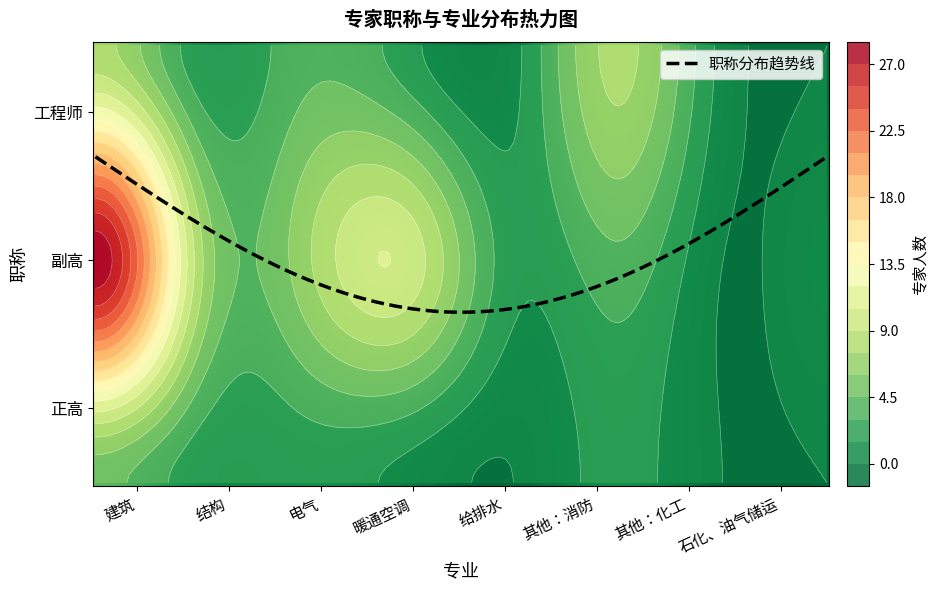

How many categories are shown in the chart?

8